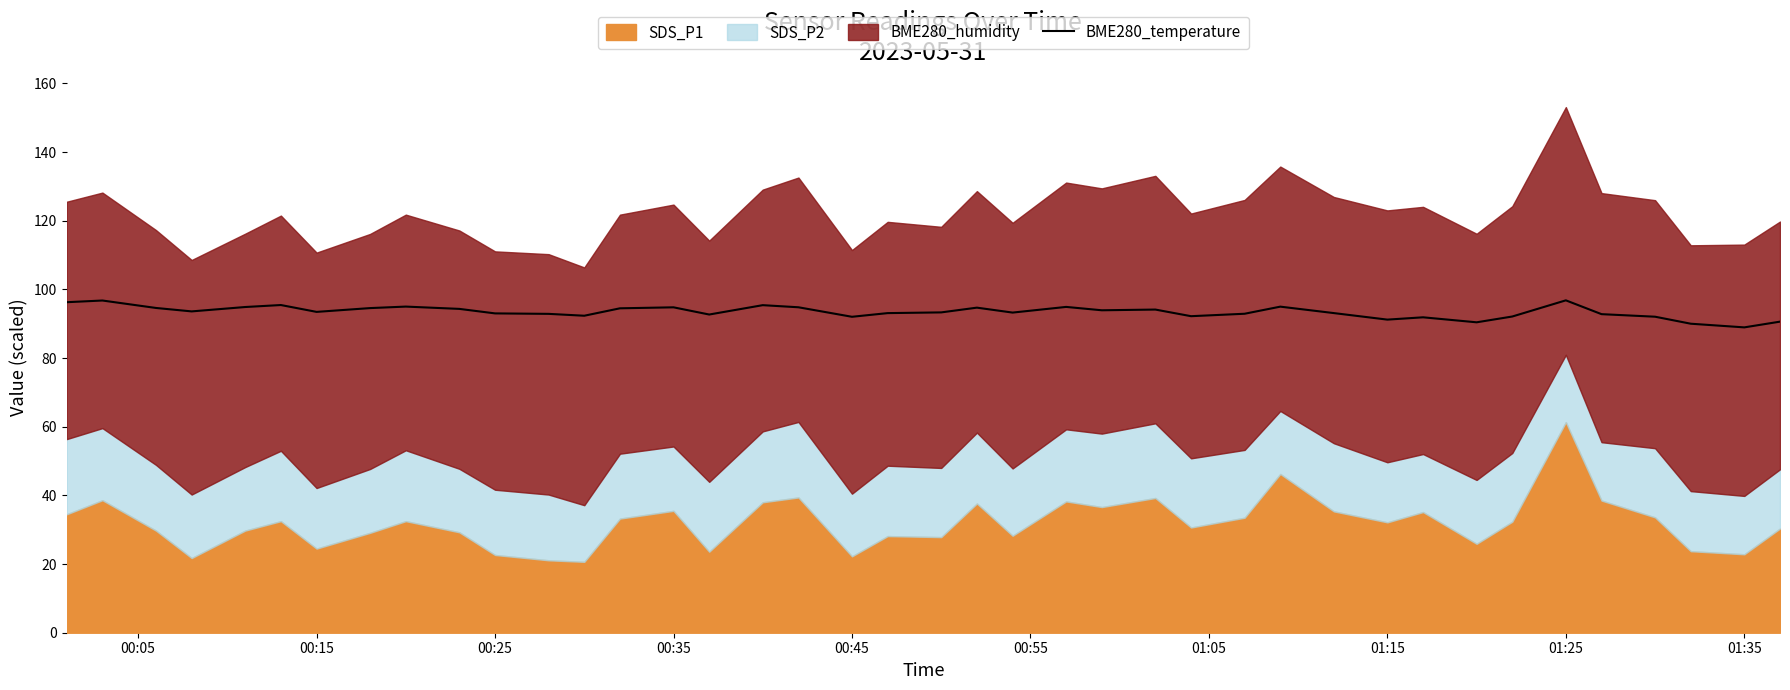

What is the minimum value for BME280_temperature?

88.9